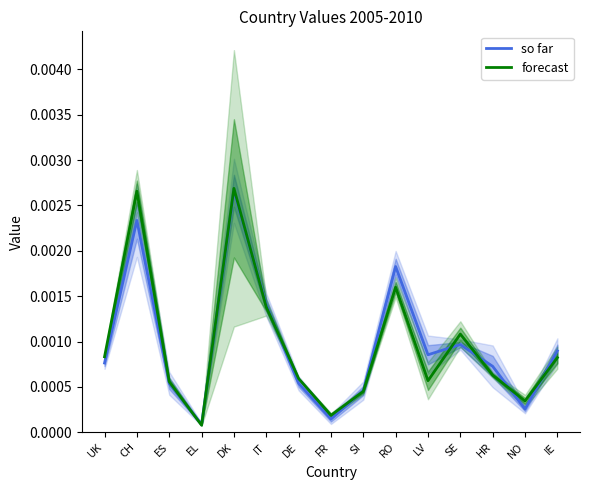

How many lines are shown in the chart?

2